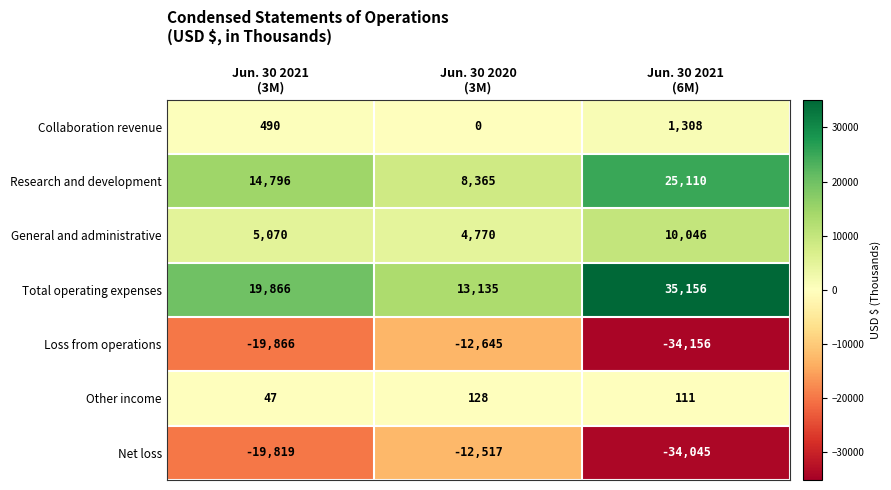

Count the Research and development values in the range 8365 to 25110.

3